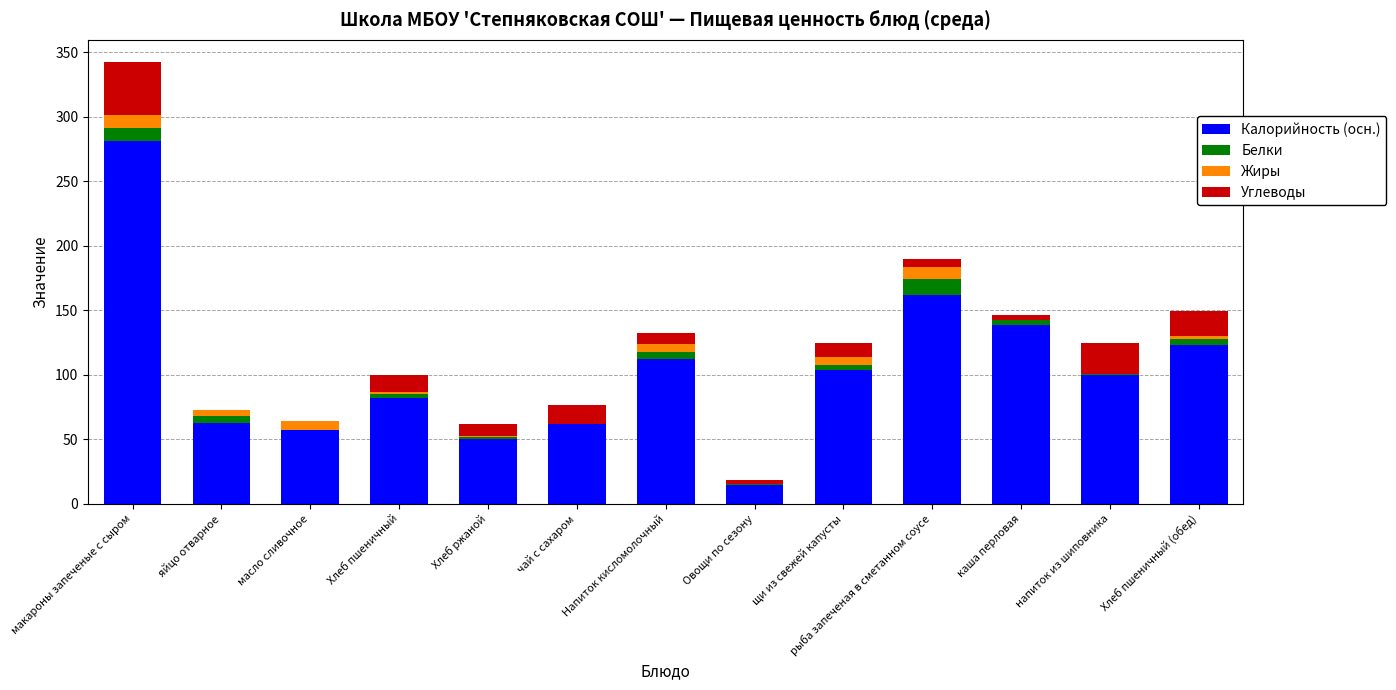

What are all the series names shown in the legend?

Калорийность (осн.), Белки, Жиры, Углеводы